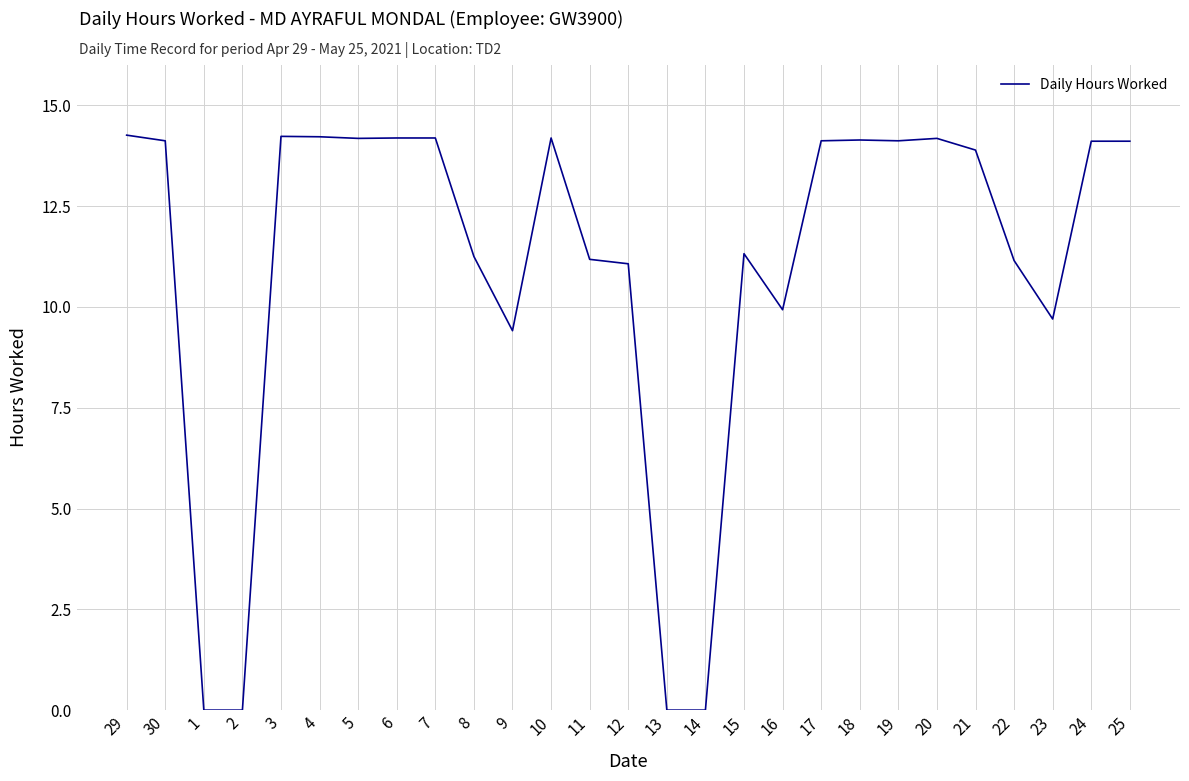

What is the difference between the maximum and minimum values?

14.3